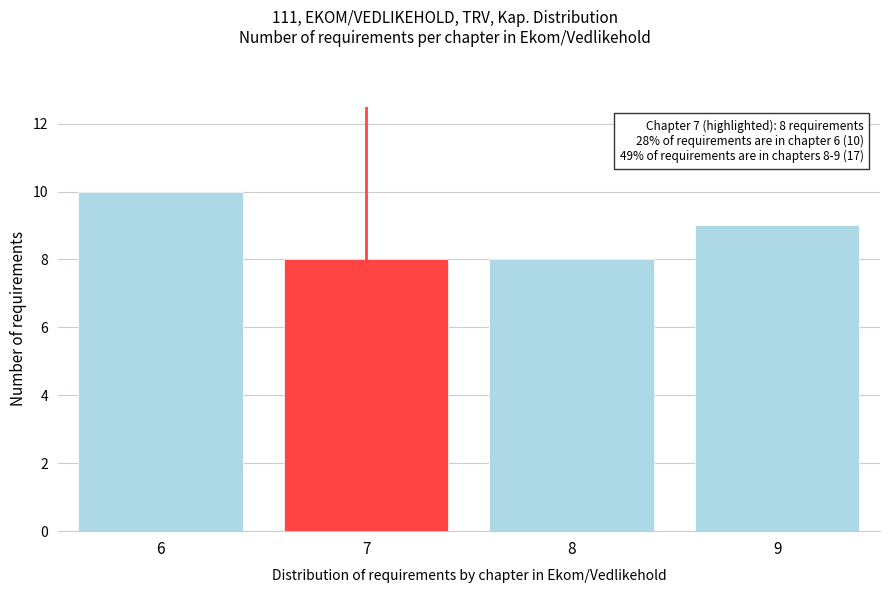

Reading left to right, extract all data points from this chart.

6=10	7=8	8=8	9=9